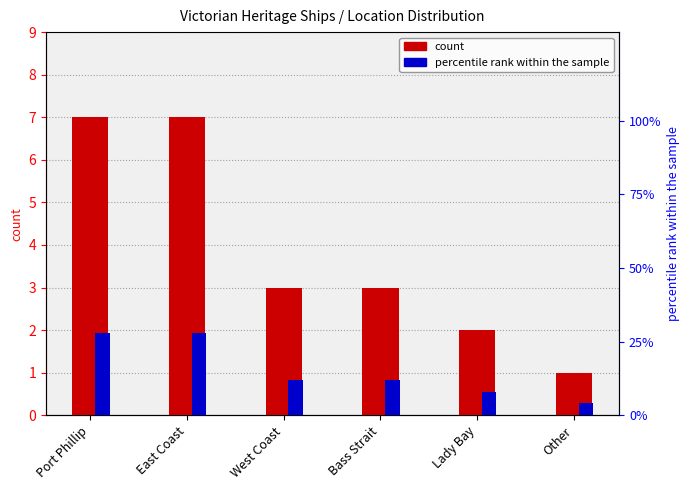

How many data points in count are above 3?

2